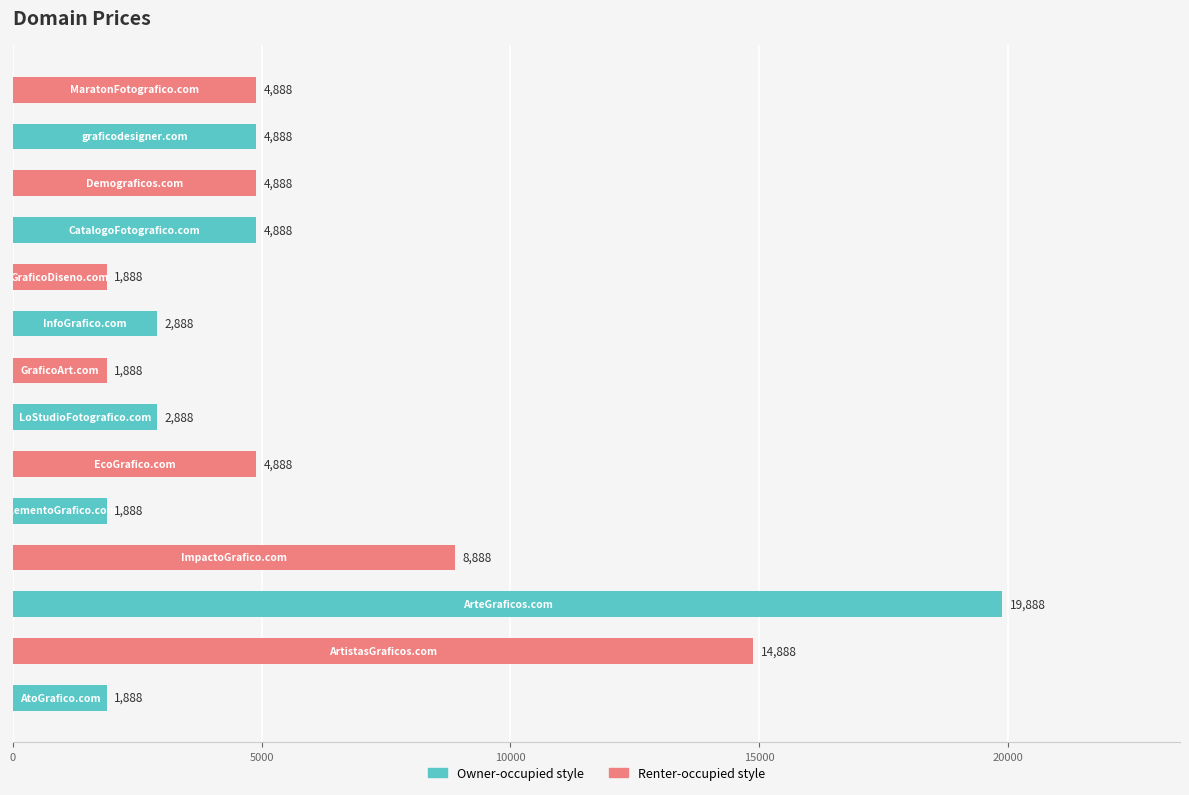

Reading top to bottom, list all the values displayed in this chart.

4888	4888	4888	4888	1888	2888	1888	2888	4888	1888	8888	19888	14888	1888